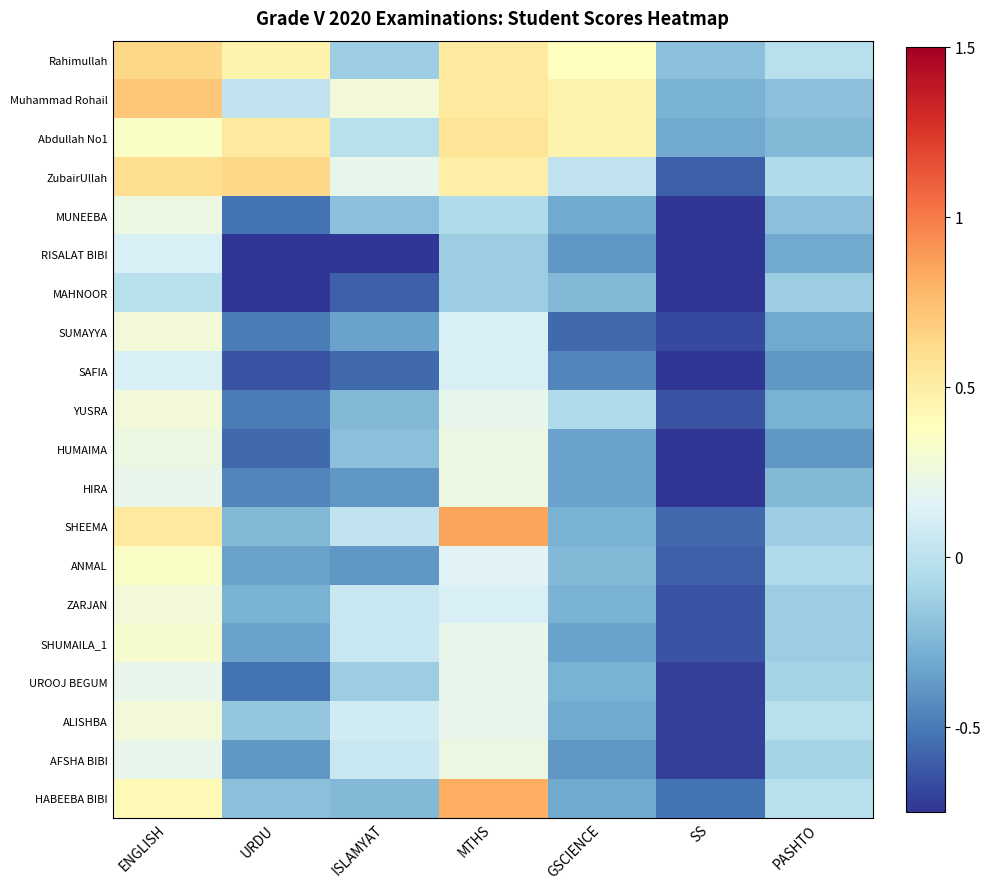

What is the maximum value shown in the chart?

0.9